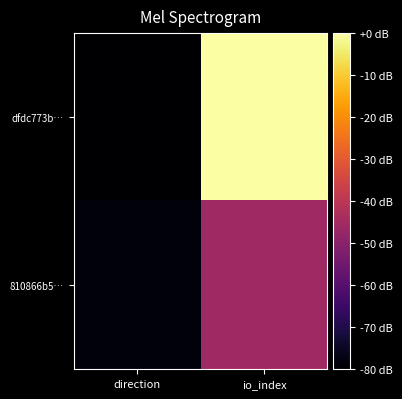

List the series in order of their overall mean, lowest first.

810866b5…, dfdc773b…